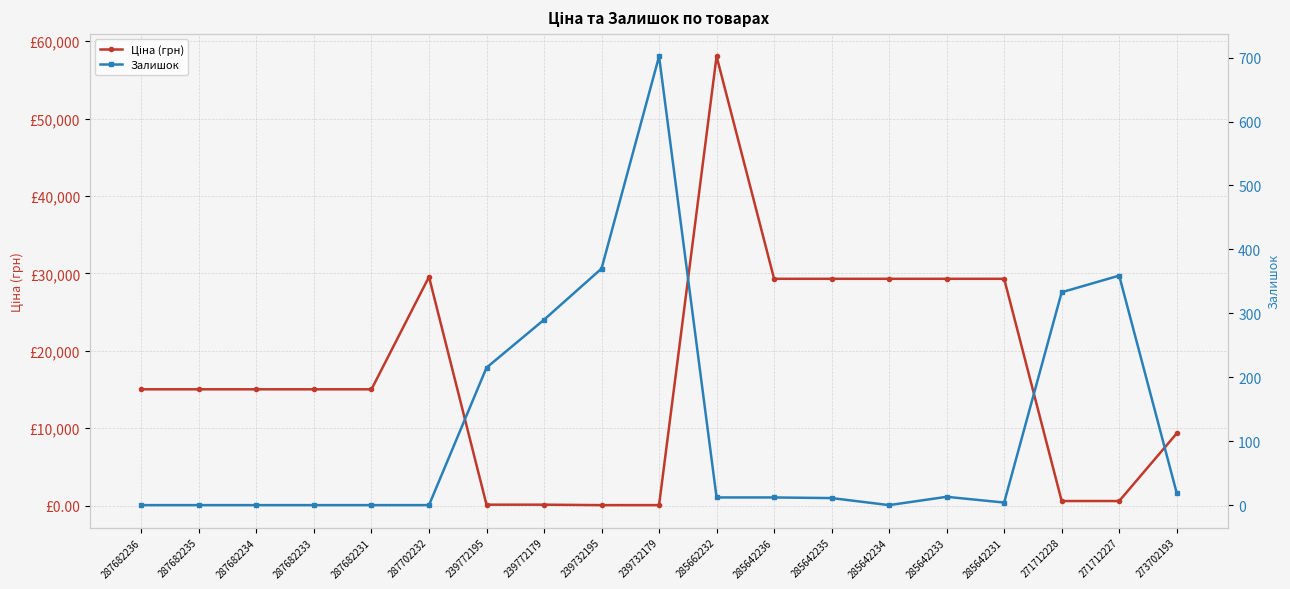

In Ціна (грн), how many points are higher than both neighbors (excluding endpoints)?

2